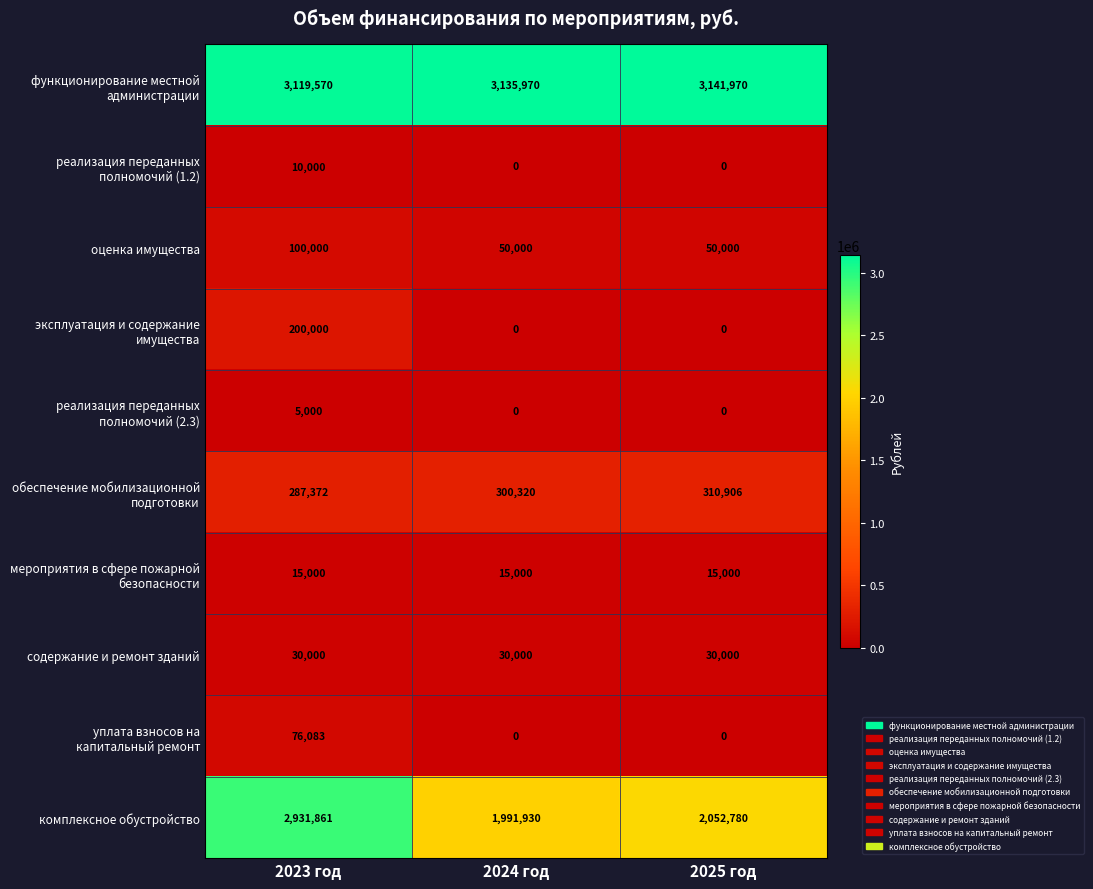

The value of оценка имущества at 2023 год is 157649. True or false?

False